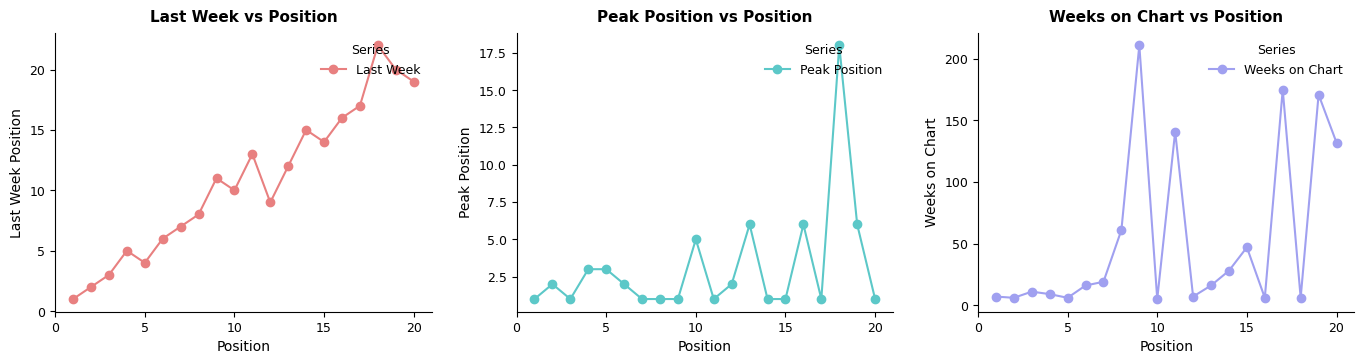

Reading right to left, extract all data points from this chart.

Last Week: 19	20	22	17	16	14	15	12	9	13	10	11	8	7	6	4	5	3	2	1
Peak Position: 1	6	18	1	6	1	1	6	2	1	5	1	1	1	2	3	3	1	2	1
Weeks on Chart: 132	171	6	175	6	47	28	16	7	141	5	211	61	19	16	6	9	11	6	7